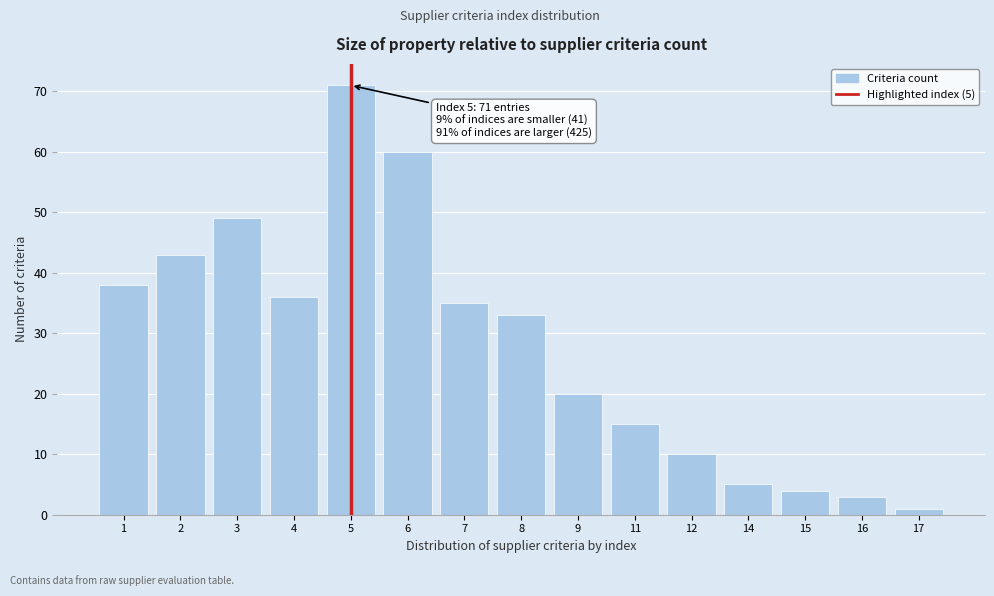

Reading right to left, extract all data points from this chart.

1	3	4	5	10	15	20	33	35	60	71	36	49	43	38